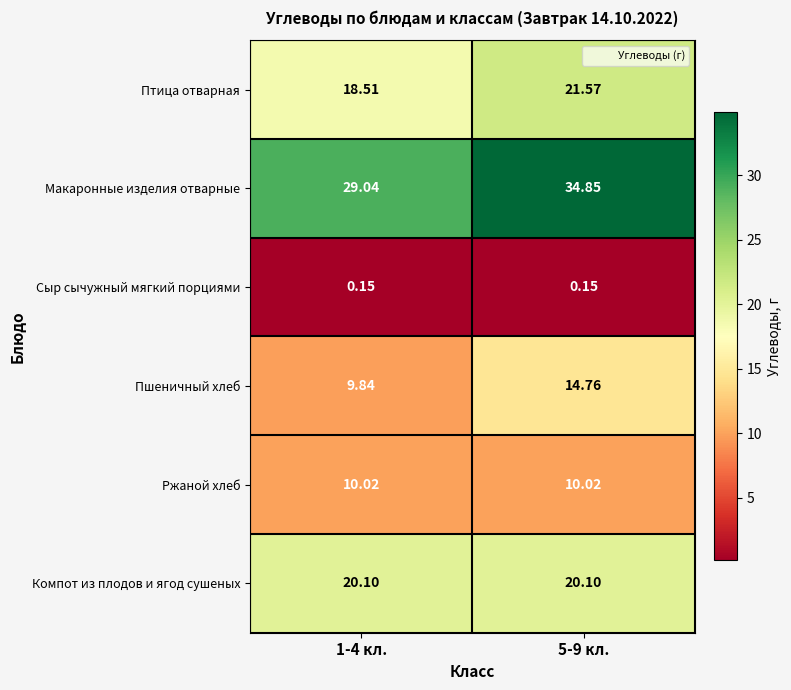

Rank the series at 5-9 кл. from highest to lowest value.

Макаронные изделия отварные, Птица отварная, Компот из плодов и ягод сушеных, Пшеничный хлеб, Ржаной хлеб, Сыр сычужный мягкий порциями